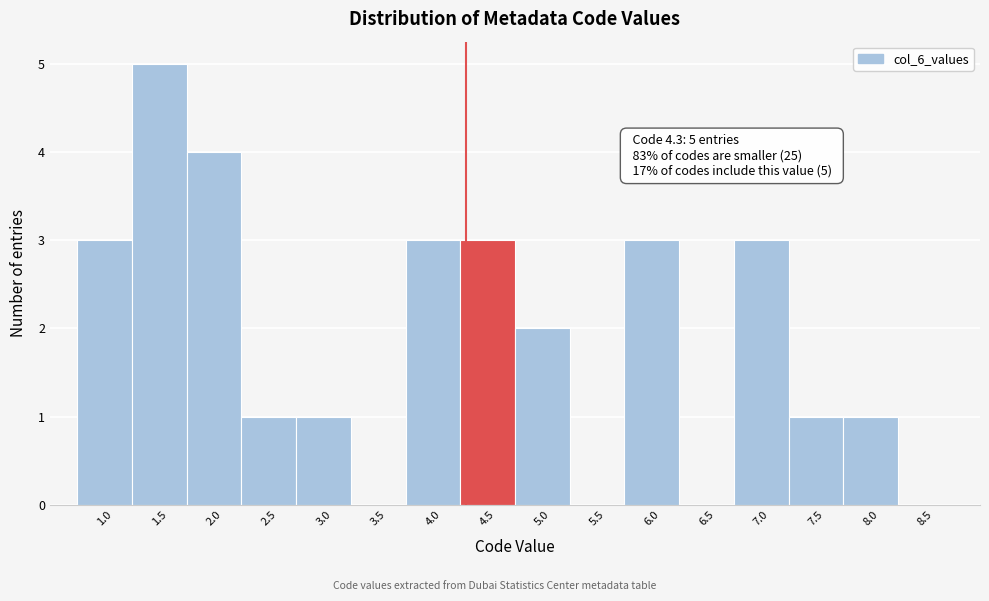

Which range on the x-axis has the tallest bar?

1.25 to 1.75